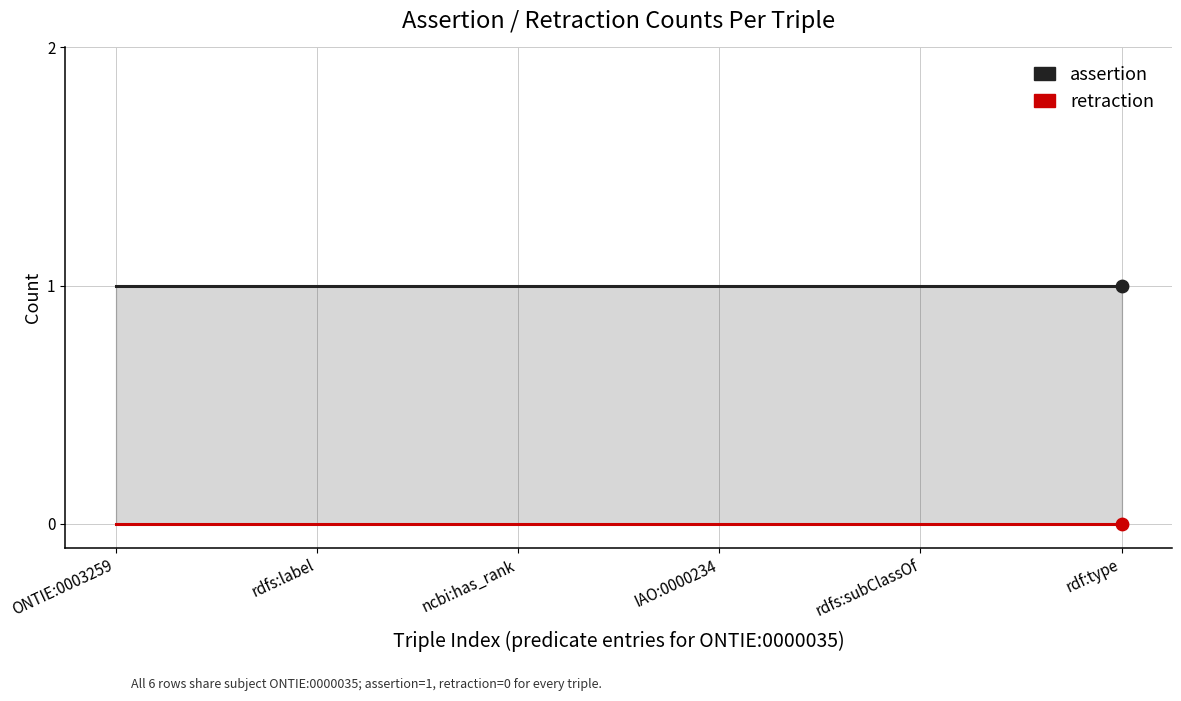

Which series has the largest Y range (max minus min)?

assertion